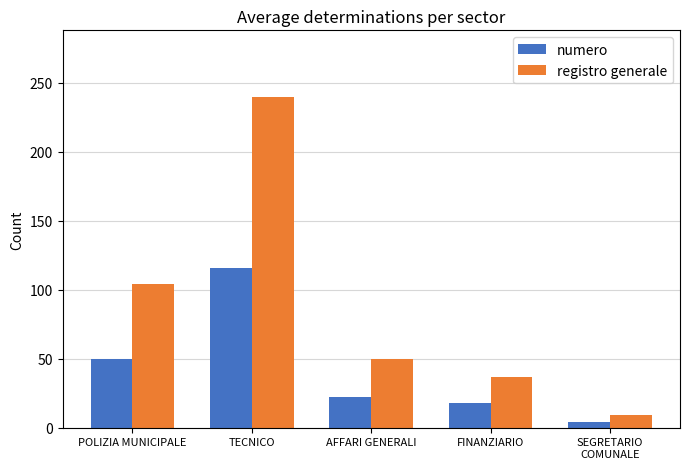

Are the bars horizontal?

No